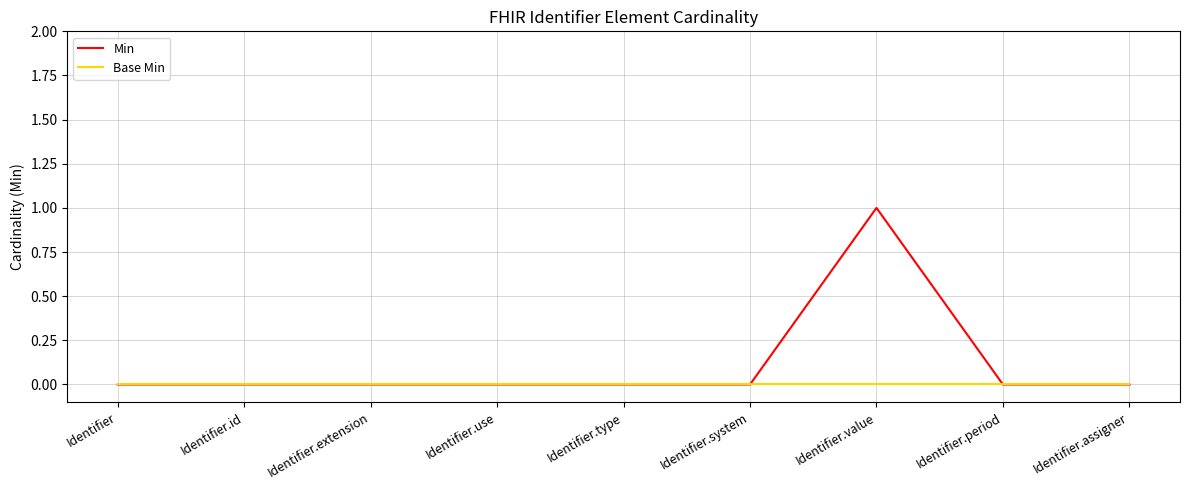

List the series in order of their overall mean, highest first.

Min, Base Min